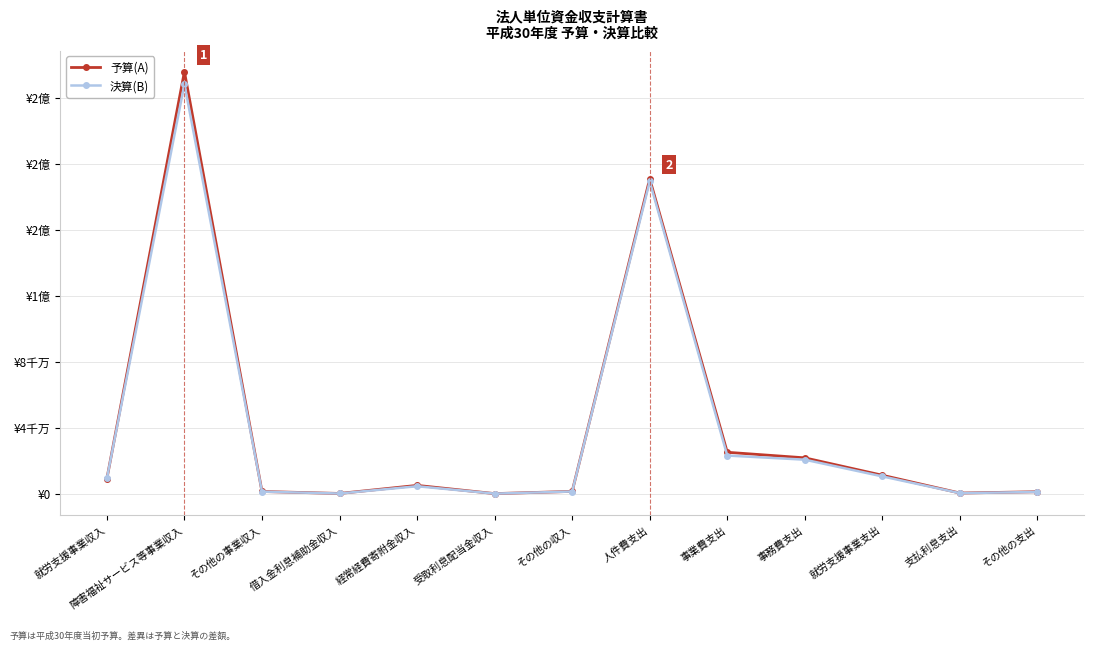

At which label does 決算(B) first exceed 4480480?

就労支援事業収入